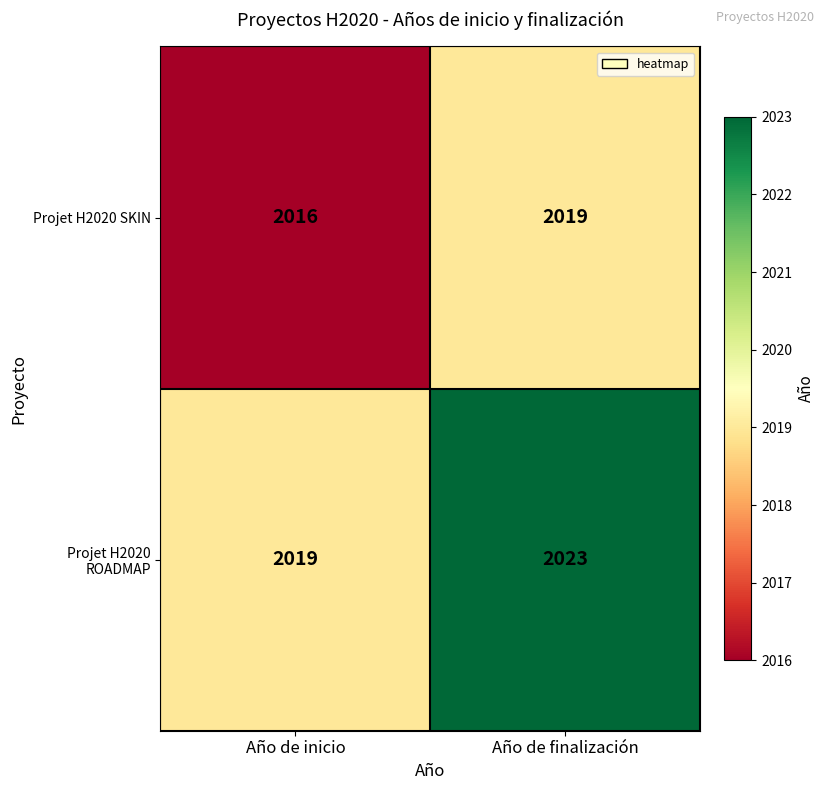

At which label is Projet H2020 SKIN closest to 2017?

Año de inicio